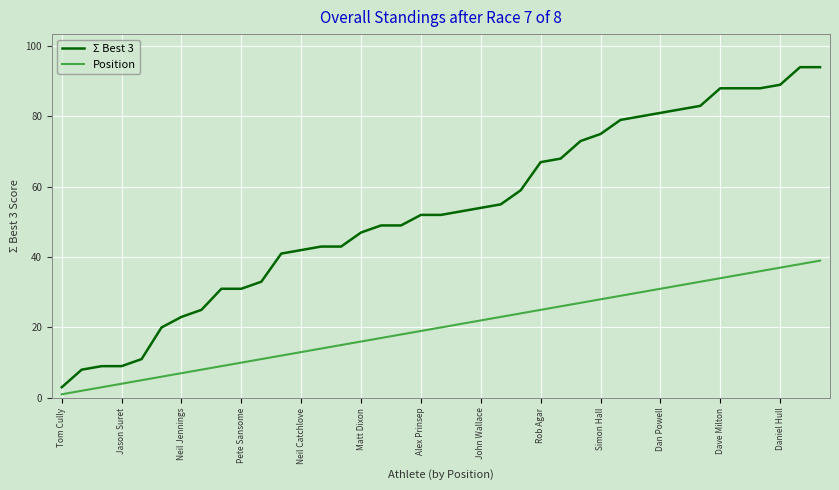

Which series has the largest total across all categories?

Σ Best 3